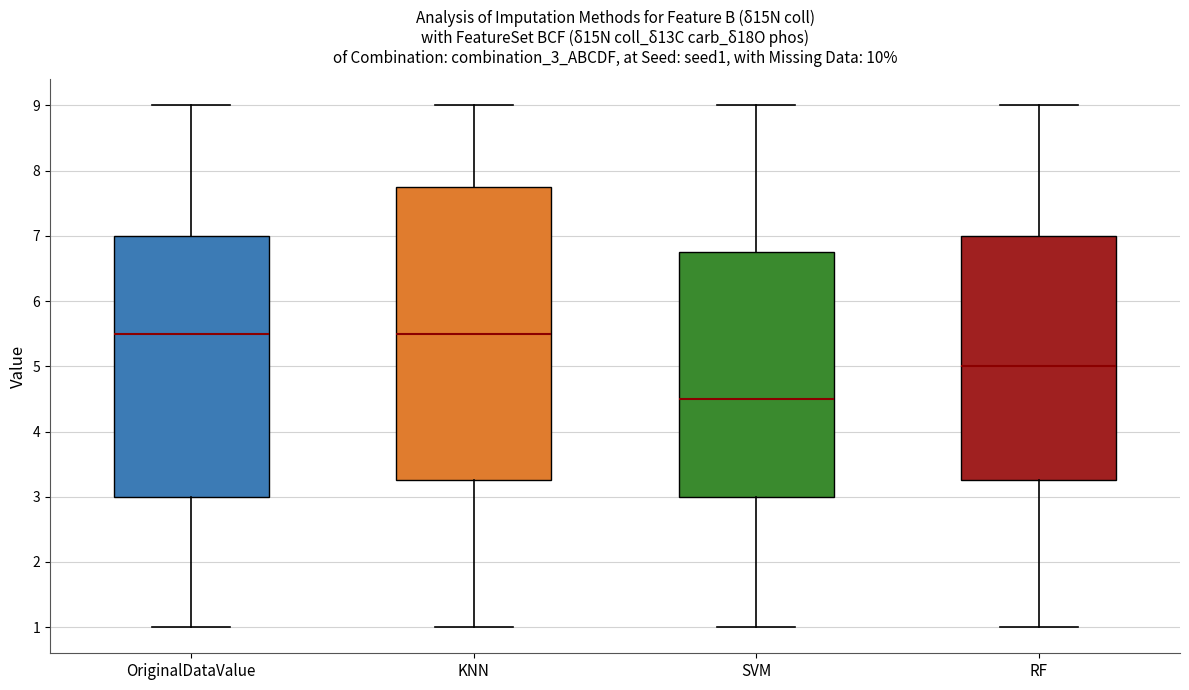

Reading left to right, transcribe this box plot: for each box, give where its median line is, the range the box spans, and where its two whiskers end, as read against the y-axis. The values are not printed on the chart, so give them approximately, as read against the axis.

OriginalDataValue: median 5.5, box 3.0 to 7.0, whiskers 1.0 to 9.0
KNN: median 5.5, box 3.3 to 7.8, whiskers 1.0 to 9.0
SVM: median 4.5, box 3.0 to 6.8, whiskers 1.0 to 9.0
RF: median 5.0, box 3.3 to 7.0, whiskers 1.0 to 9.0